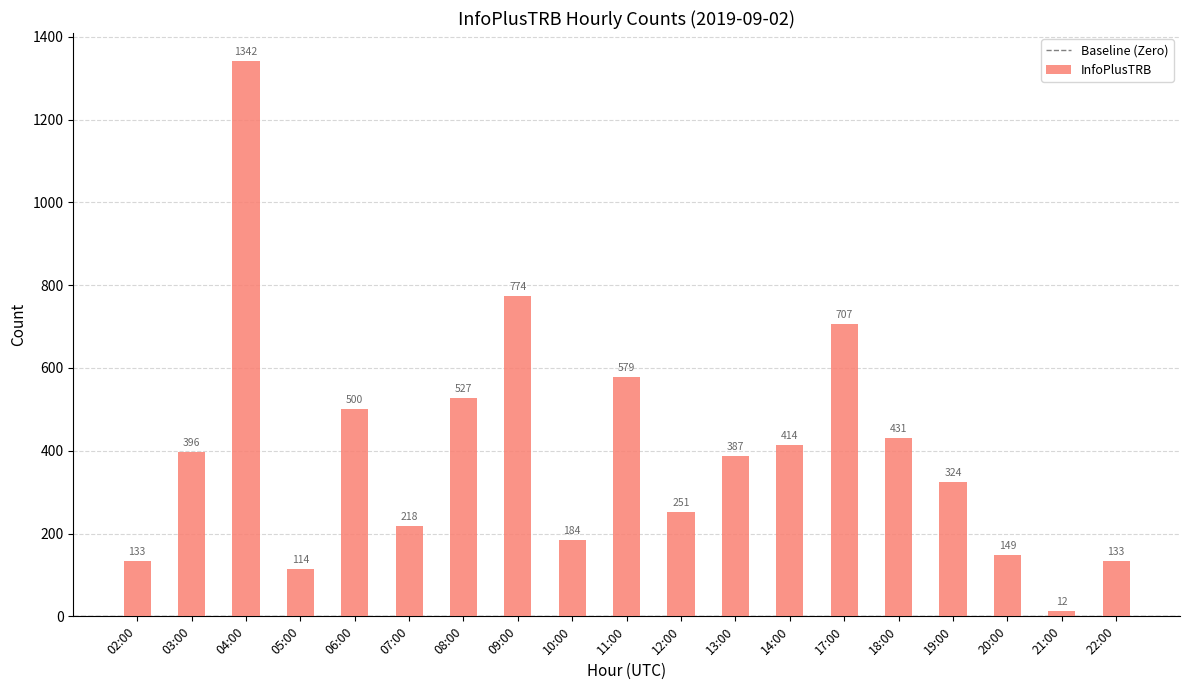

Which label corresponds to the largest value in the chart?

04:00